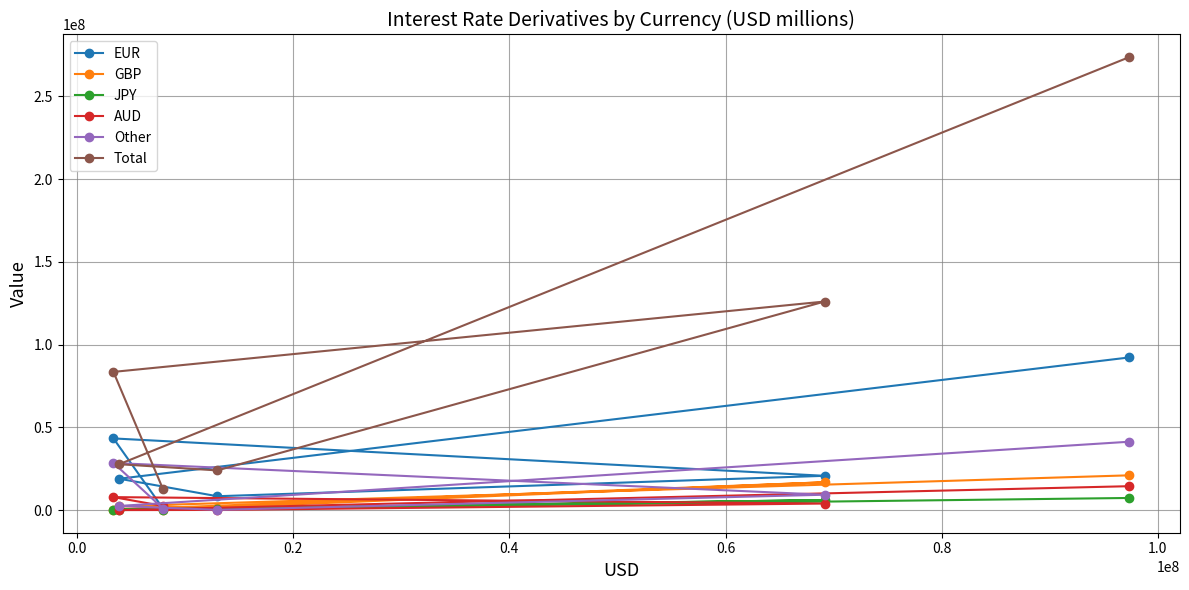

True or false: AUD and Total intersect in this chart.

False